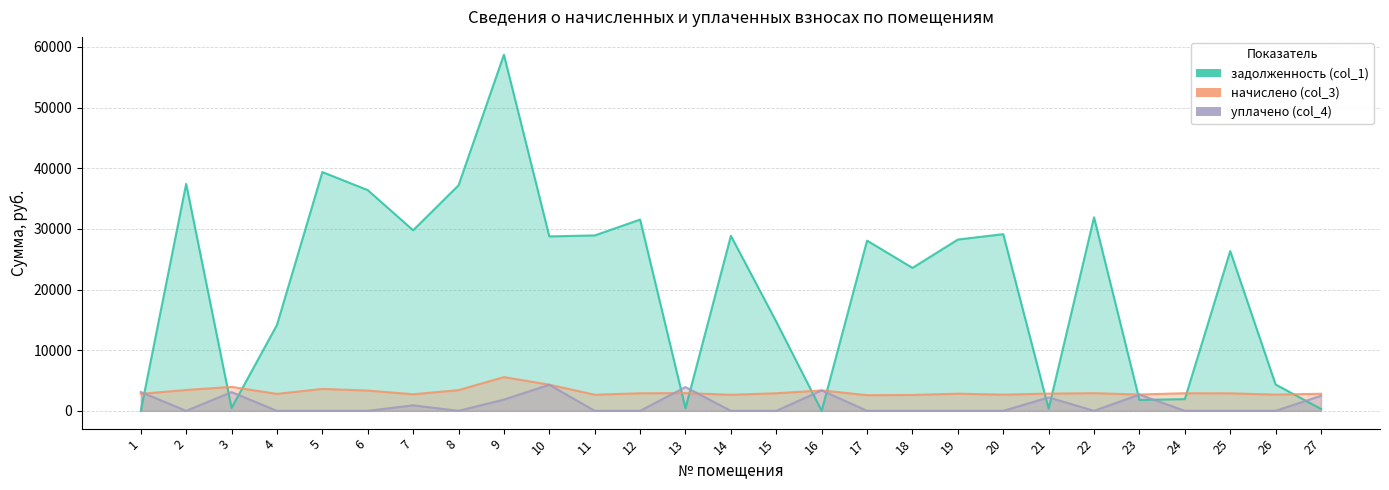

What are all the series names shown in the legend?

задолженность (col_1), начислено (col_3), уплачено (col_4)